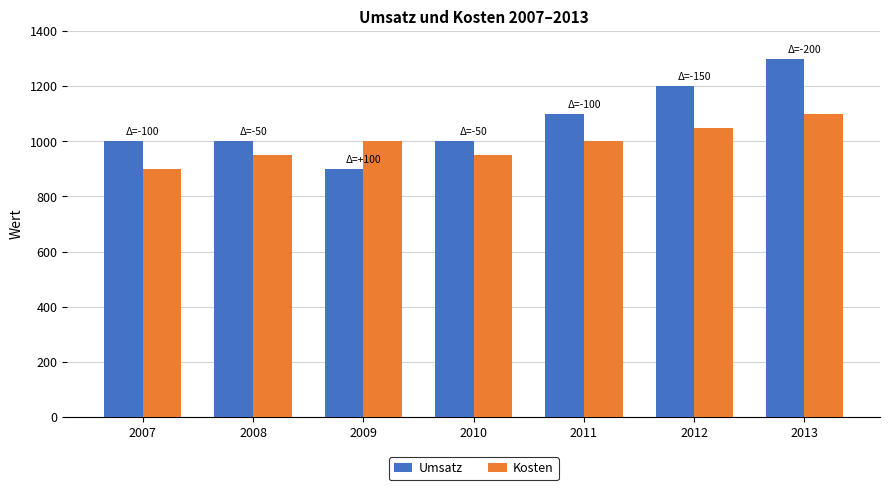

Which series changed the most between 2010 and 2011?

Umsatz